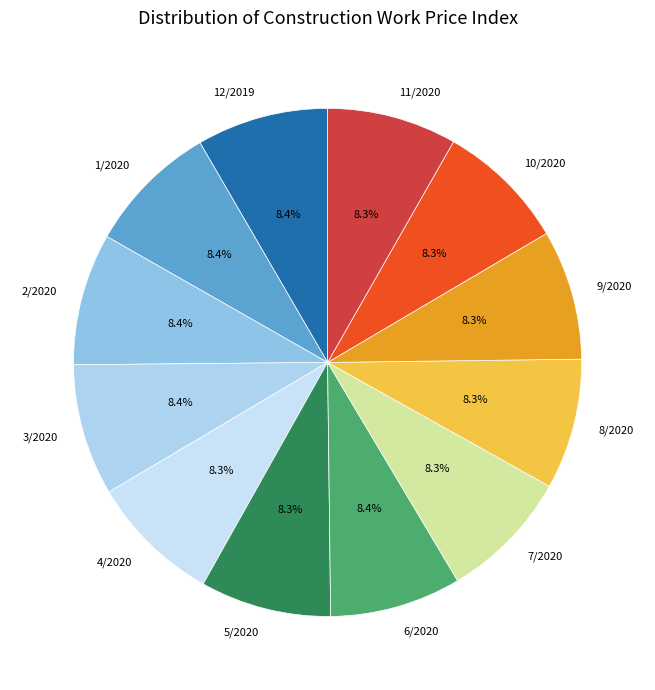

To the nearest percent, what portion does 3/2020 represent?

8%